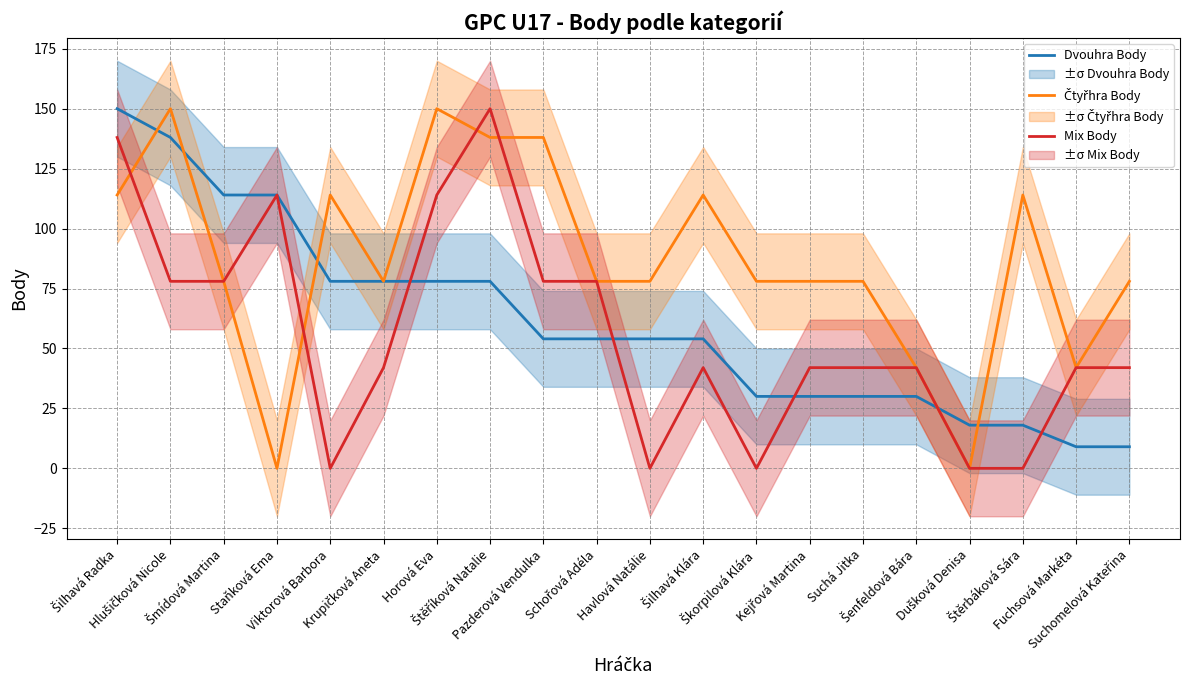

What are all the series names shown in the legend?

Dvouhra Body, Čtyřhra Body, Mix Body